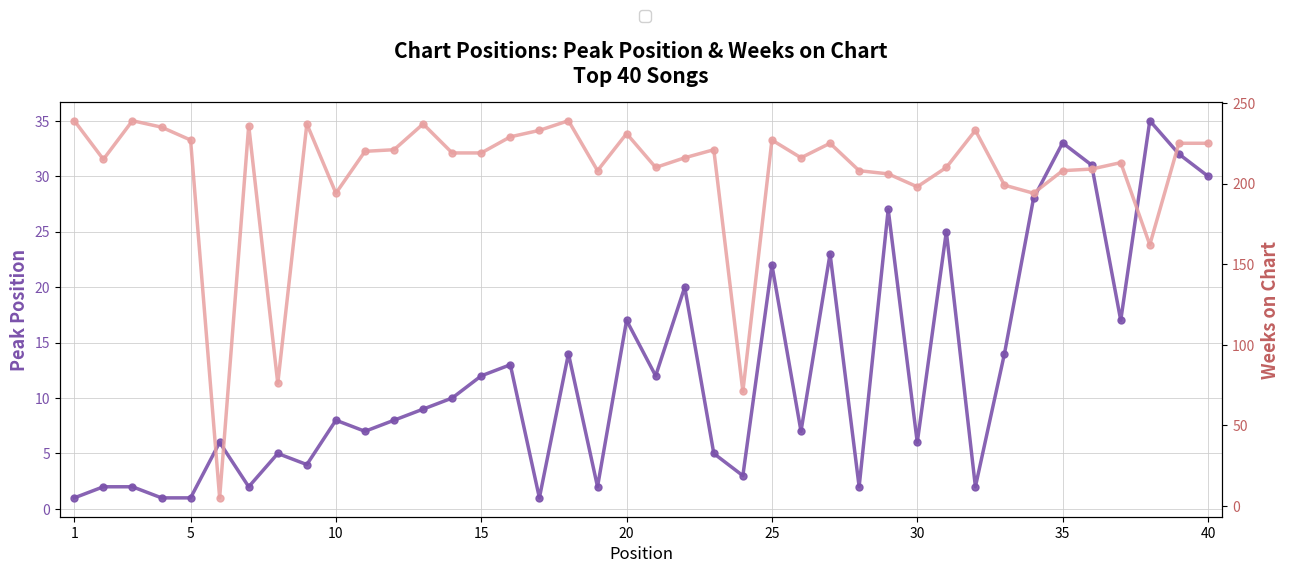

How many data points in Weeks on Chart are less than 219?

19